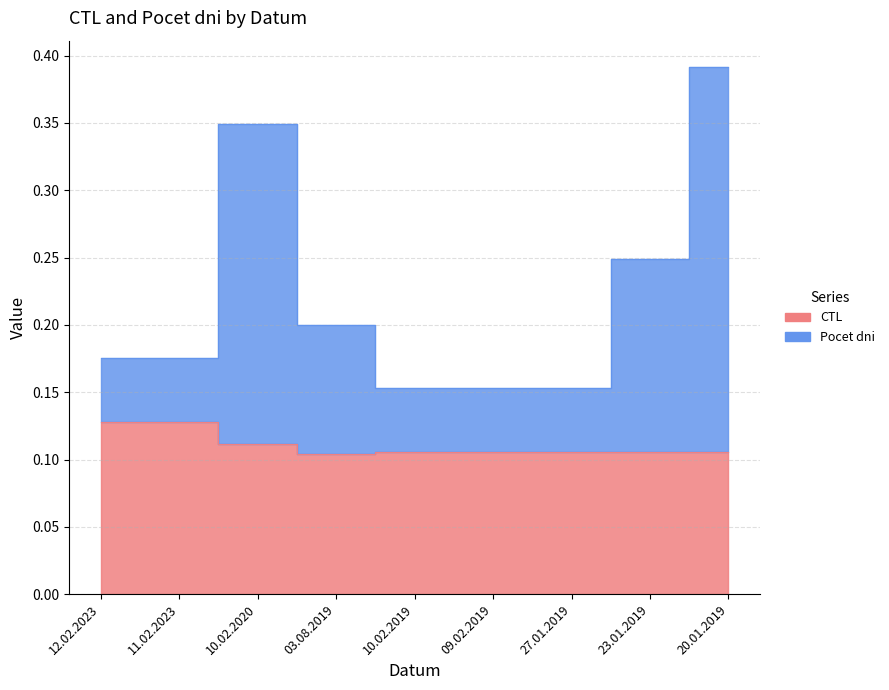

What is the value of the Pocet dni point at the 7th from the left?

0.2